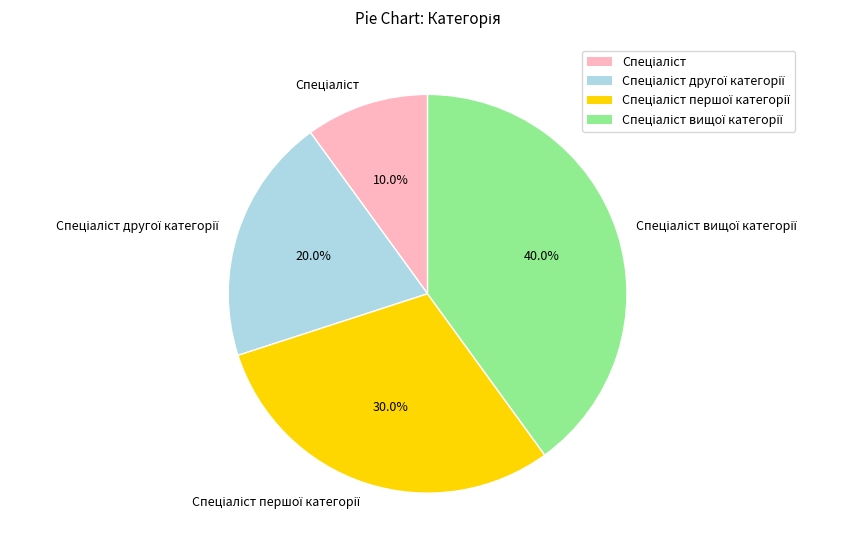

Does any single category account for the majority?

No